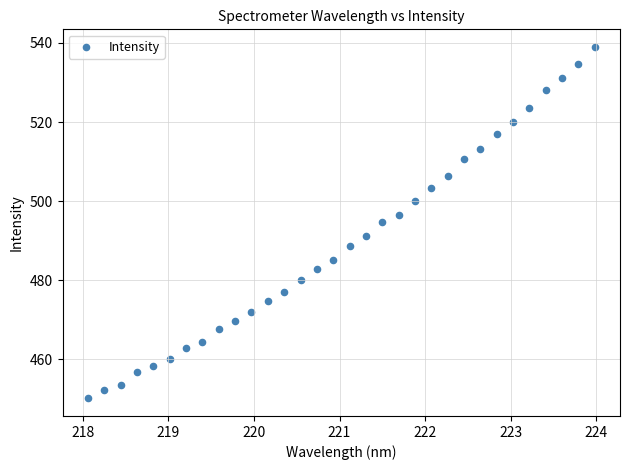

What is the range of X values (max minus min)?

5.9